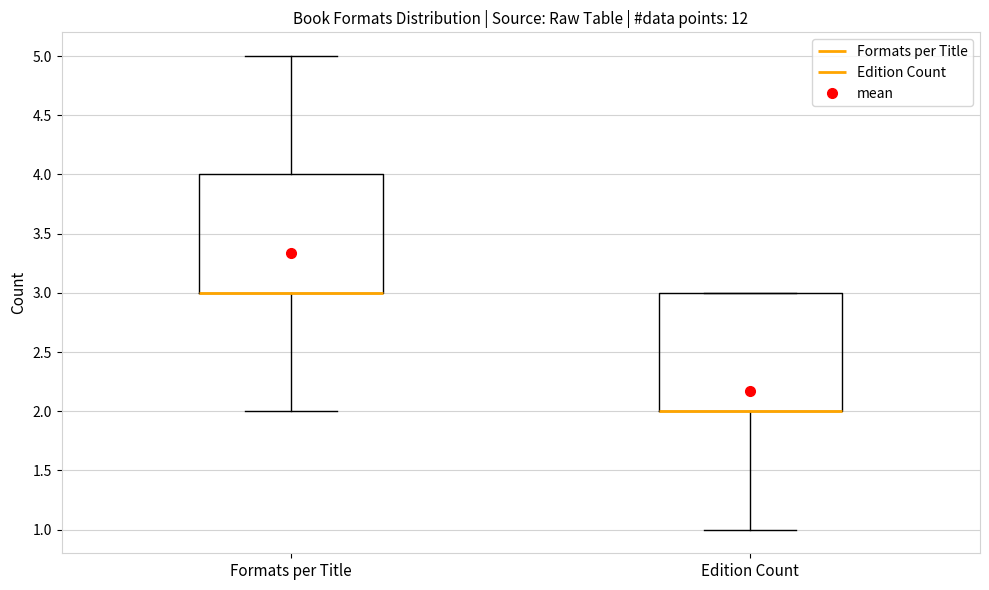

Reading left to right, read every box against the y-axis: the position of its median line, the range the box covers, and the ends of its whiskers. The values are not printed on the chart, so give them approximately, as read against the axis.

Formats per Title: median 3 (drawn on the box's lower edge), box 3 to 4, whiskers 2 to 5
Edition Count: median 2 (drawn on the box's lower edge), box 2 to 3, whiskers 1 to 3